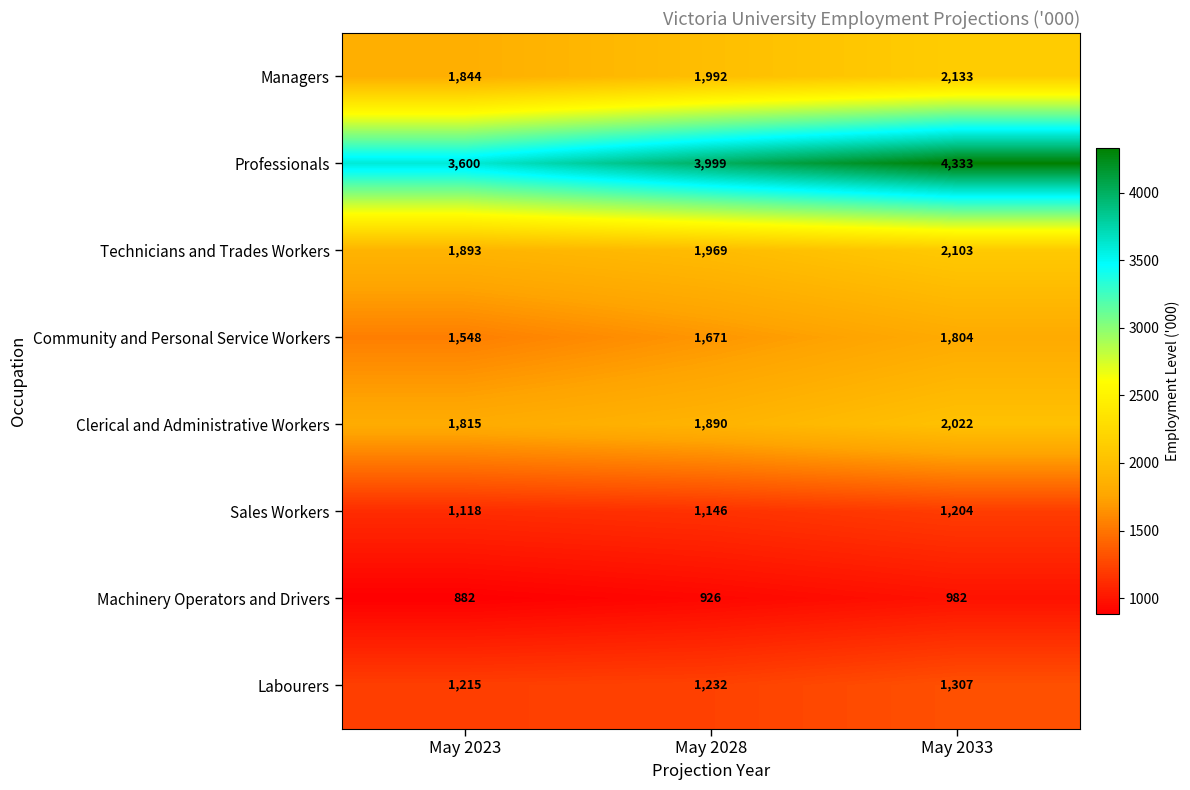

Which series has the largest total across all categories?

Professionals